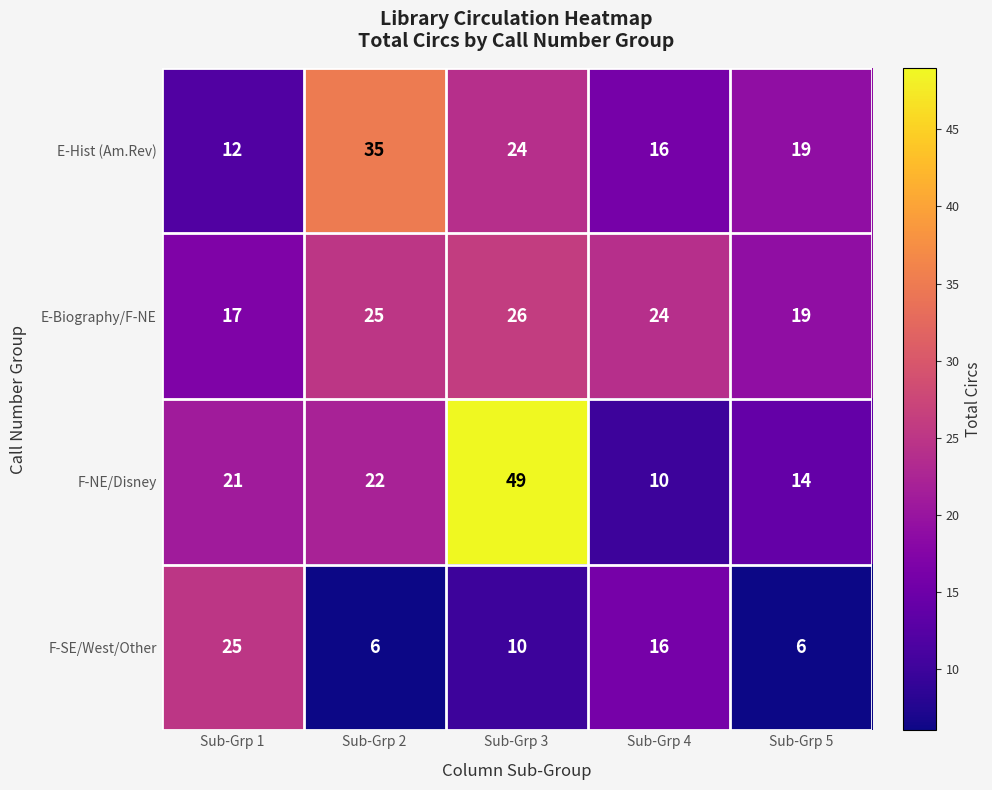

Rank the series by their maximum value, from highest to lowest.

F-NE/Disney, E-Hist (Am.Rev), E-Biography/F-NE, F-SE/West/Other